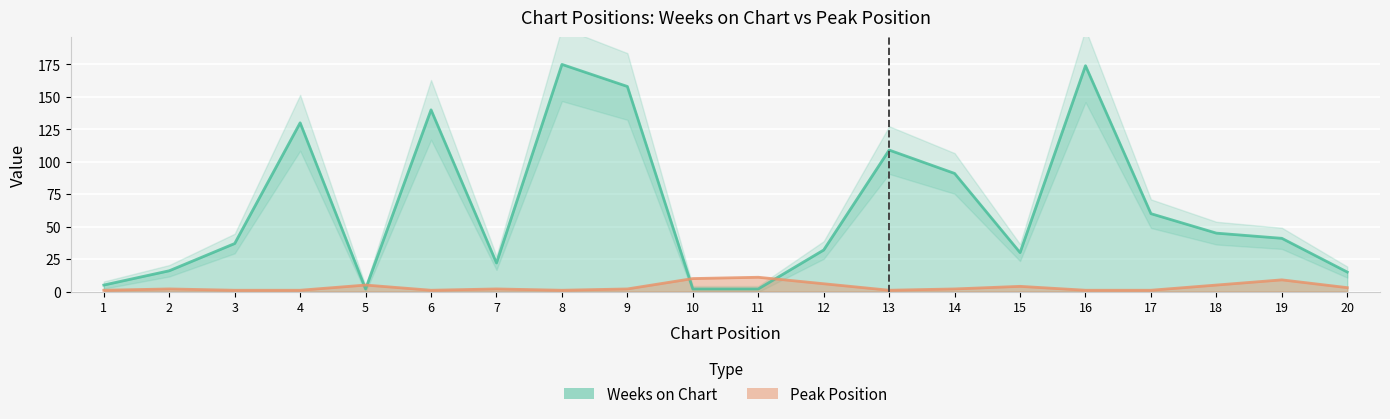

How many intersections are there between Peak Position and Weeks on Chart?

4